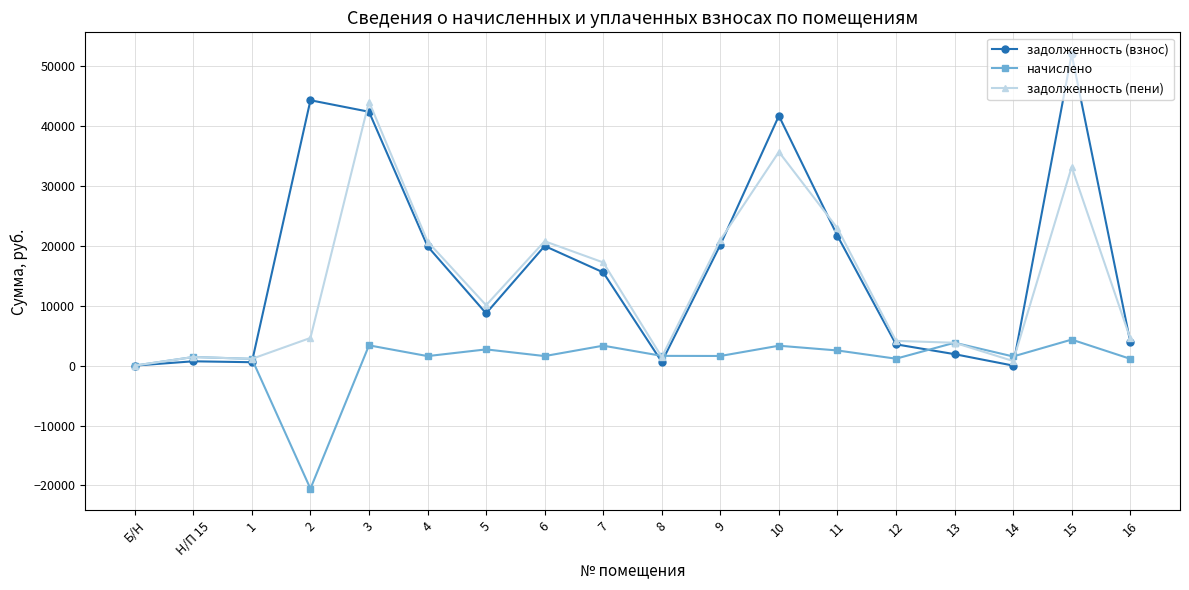

How many distinct data groups are displayed?

3